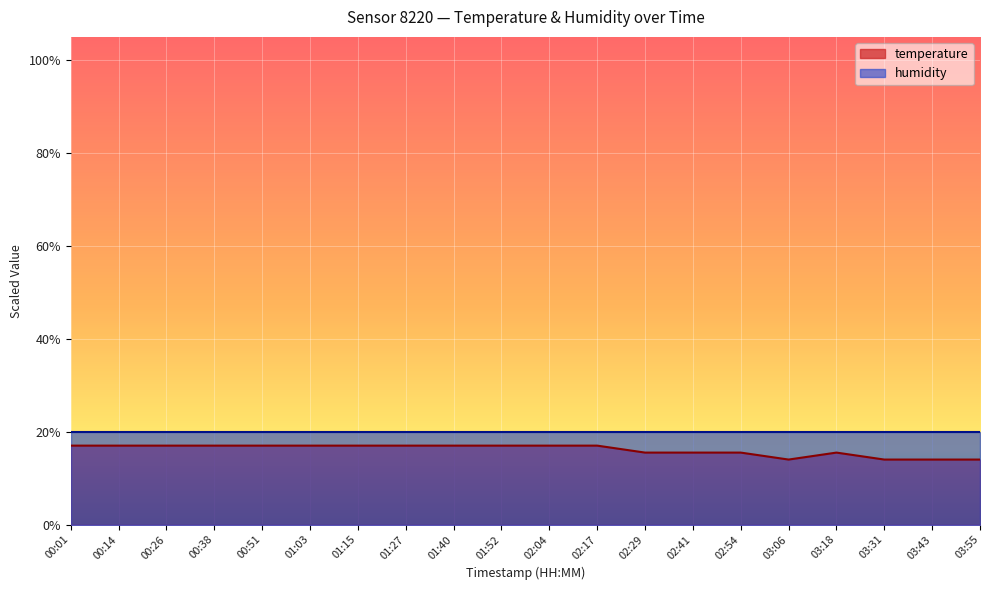

Count the values in the range 15 to 17.

16